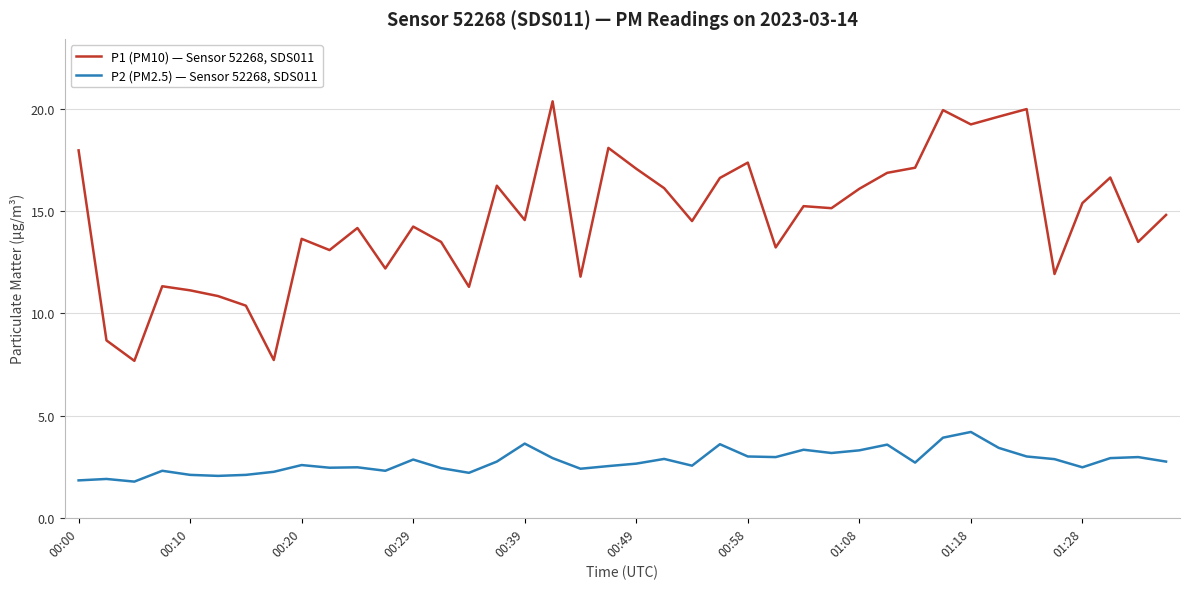

List the series in order of their peak value, highest first.

P1 (PM10) — Sensor 52268, SDS011, P2 (PM2.5) — Sensor 52268, SDS011